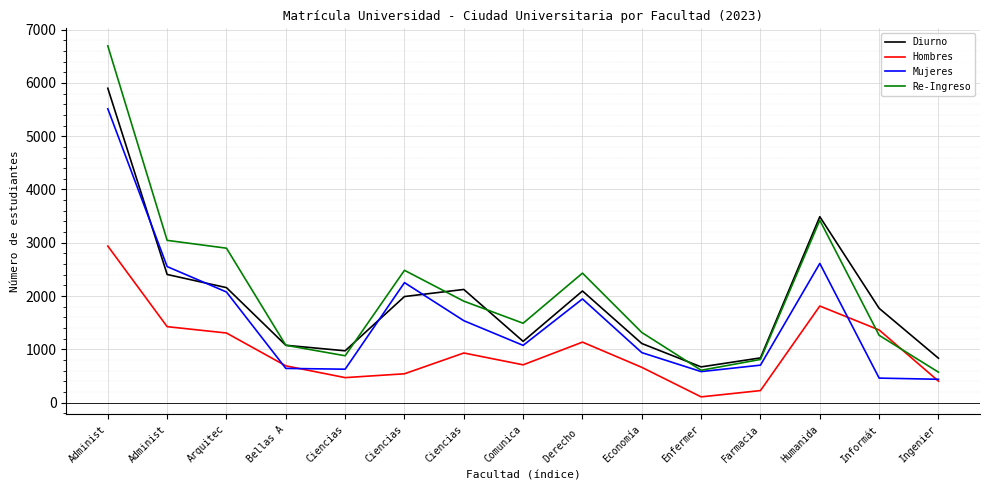

What is the label of the 1st point from the right?

Ingenier